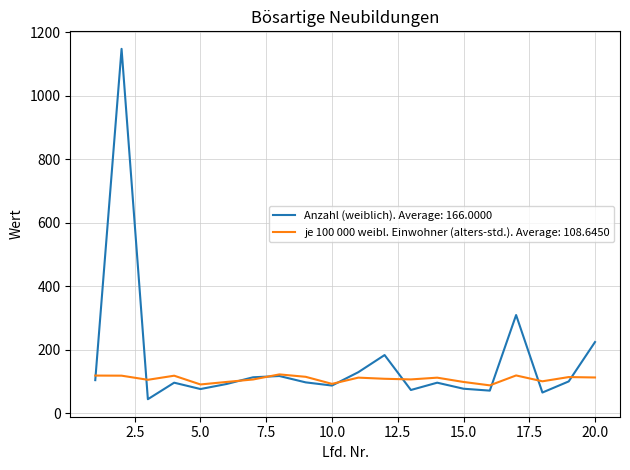

How many lines are shown in the chart?

2